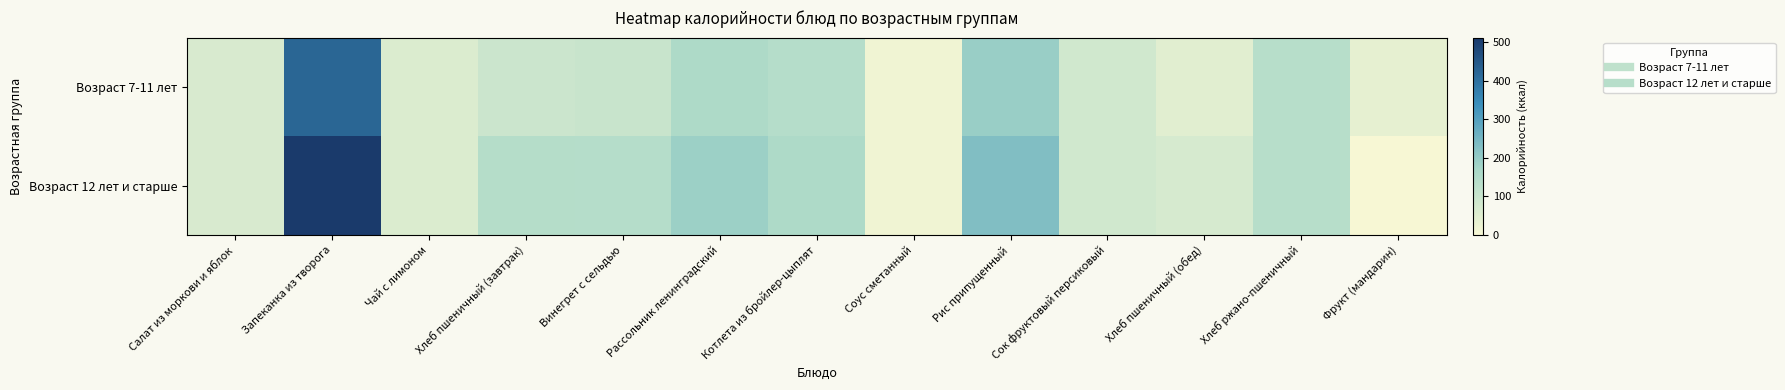

Which series has the largest total across all categories?

Возраст 12 лет и старше